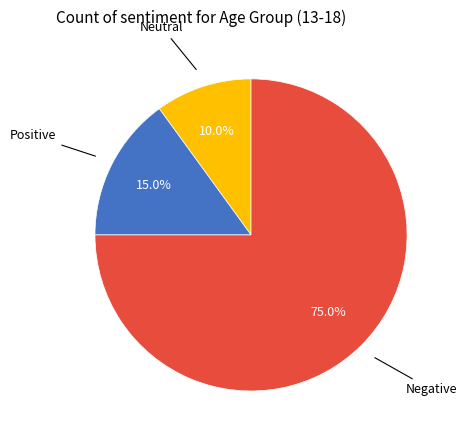

Is there a majority slice in this chart?

Yes